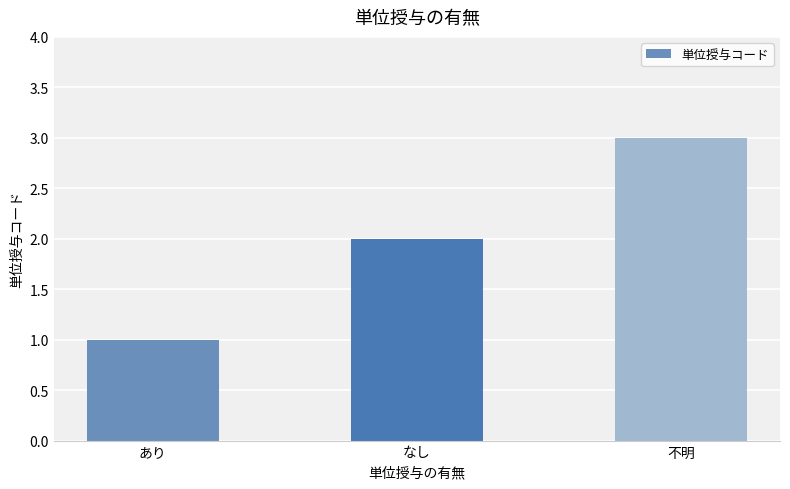

Count the values in the range 1 to 3.

3